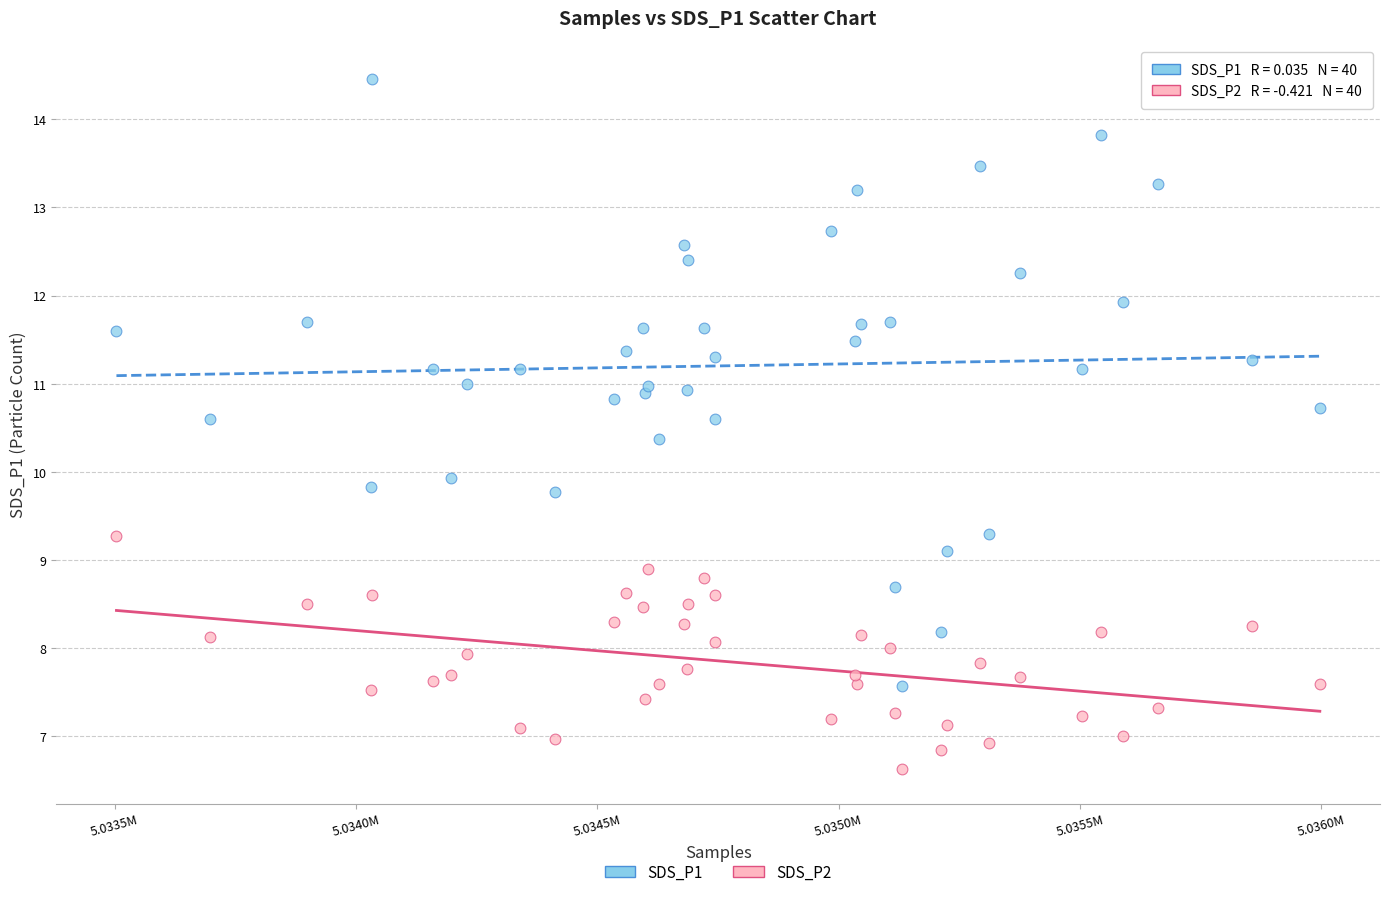

Which series has the widest spread of Y values?

SDS_P1